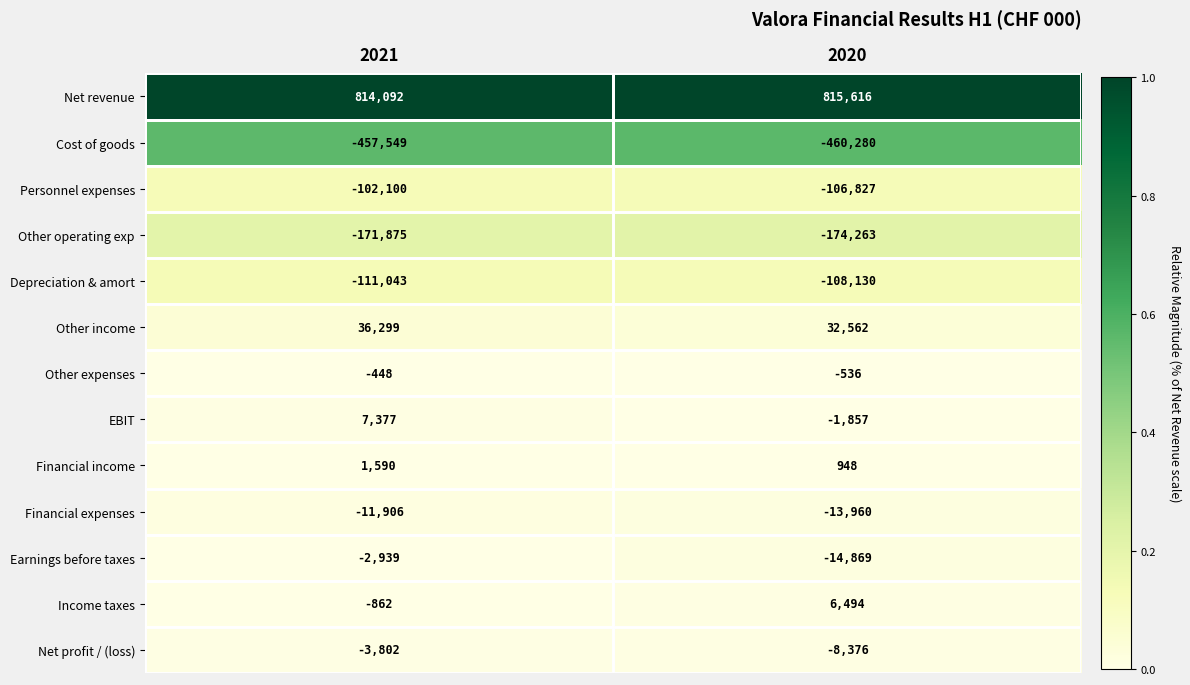

What is the greatest value displayed?

815616